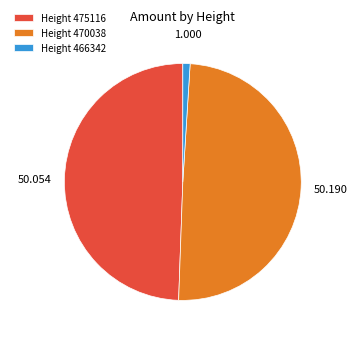

Do Height 466342 and Height 470038 together represent more than half of the pie?

Yes